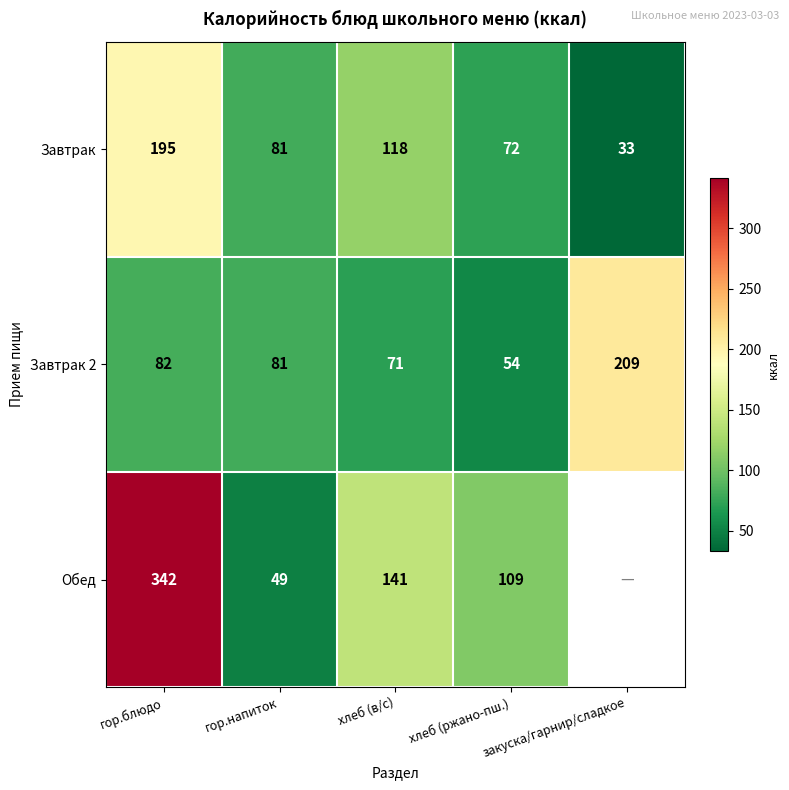

How many data points does each series have?

5